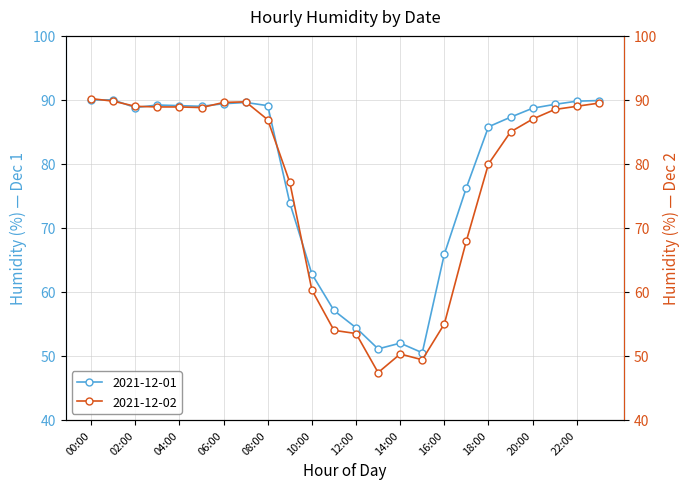

What are all the series names shown in the legend?

2021-12-01, 2021-12-02